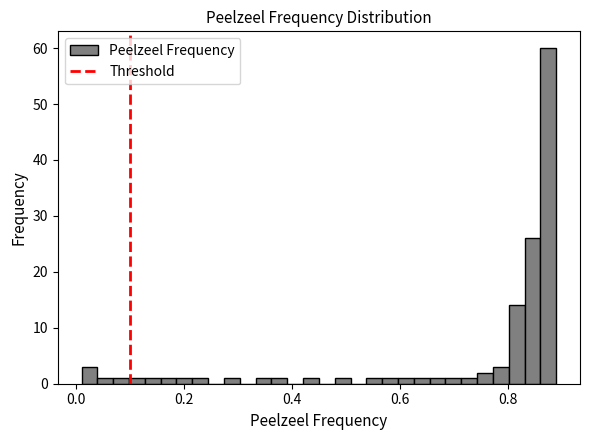

Read against the x-axis, roughly where is the centre of the tallest bar?

0.88